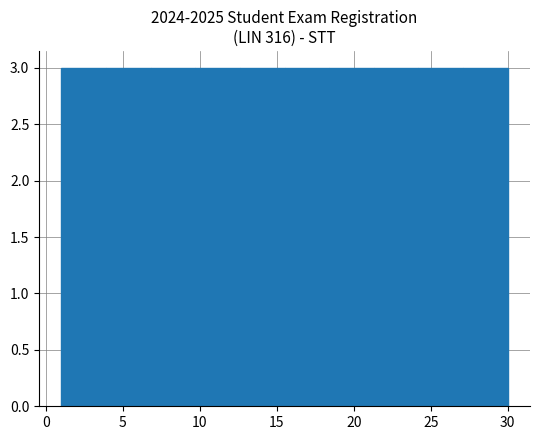

How tall is the bar that spans 21.3 to 24.2 on the x-axis? Neither the bar edges nor the heights are printed on the chart, so give them approximately, as read against the axes.

3